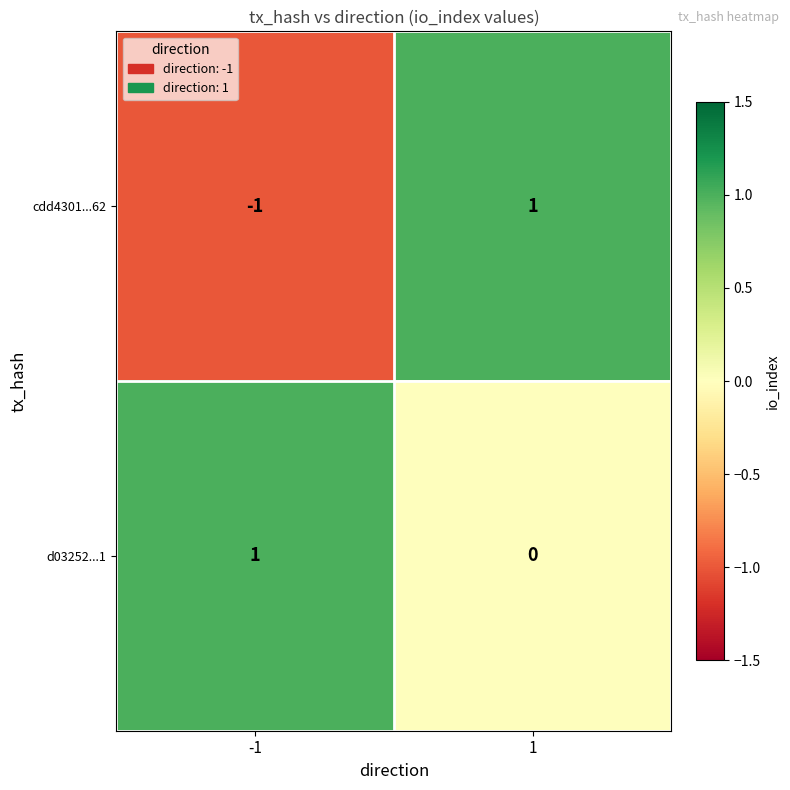

What is the total value across all series at 1?

1